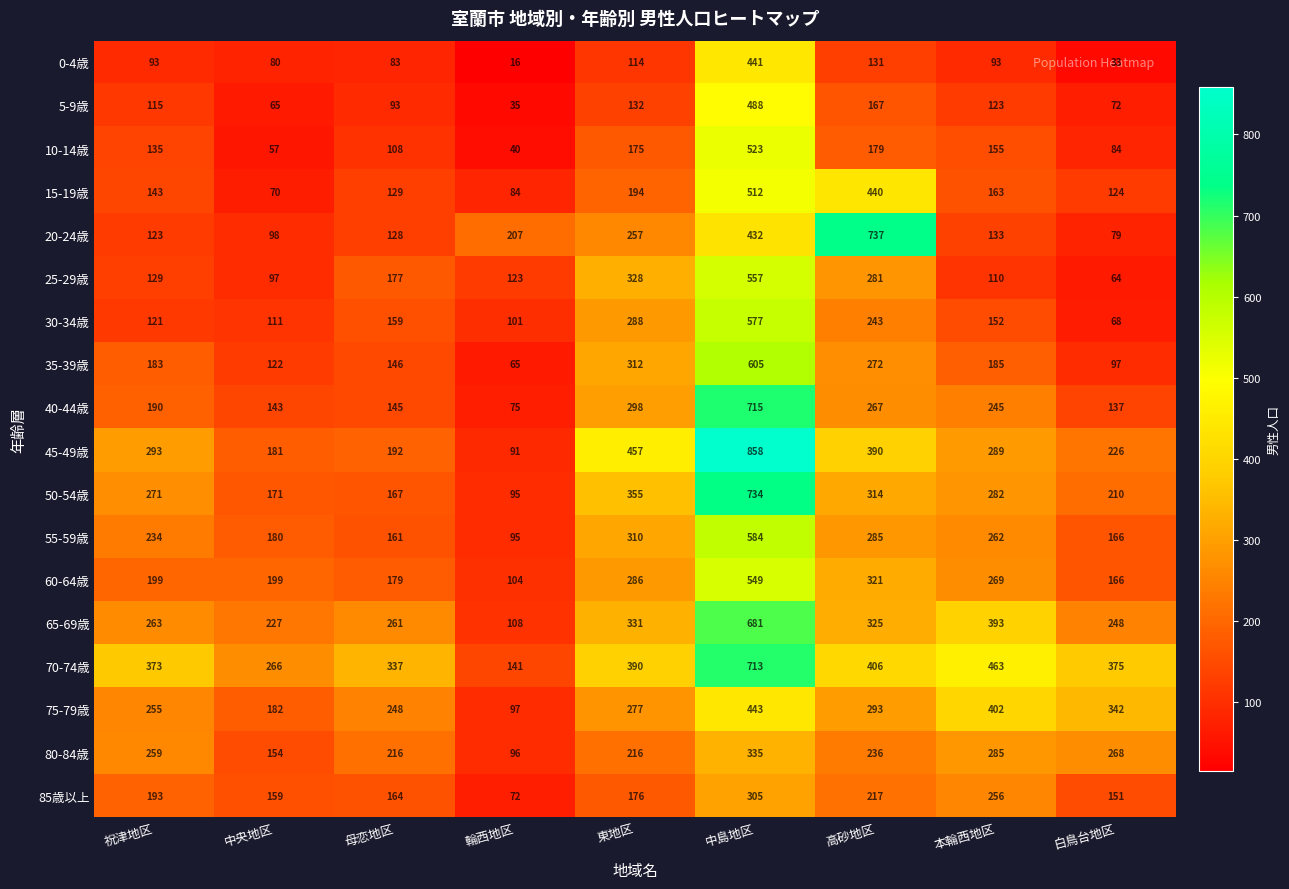

What is the total value across all series at 輪西地区?

1645